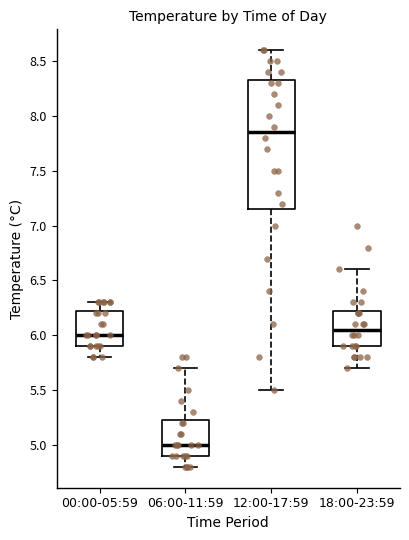

Comparing the boxes themselves (not the whiskers), which one is the tallest?

12:00-17:59